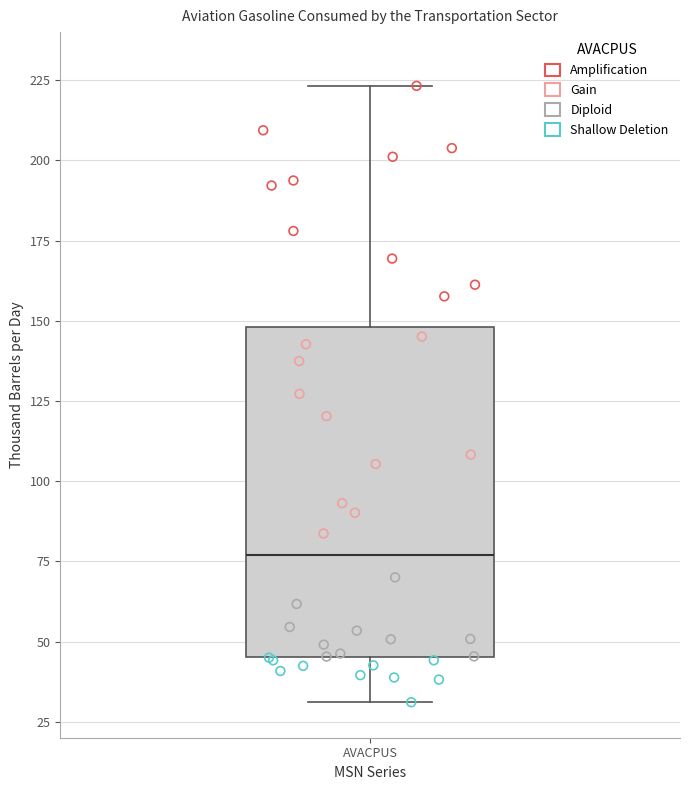

Where is the upper edge of the box for AVACPUS on the y-axis? The values are not printed on the chart, so give them approximately, as read against the axis.

150